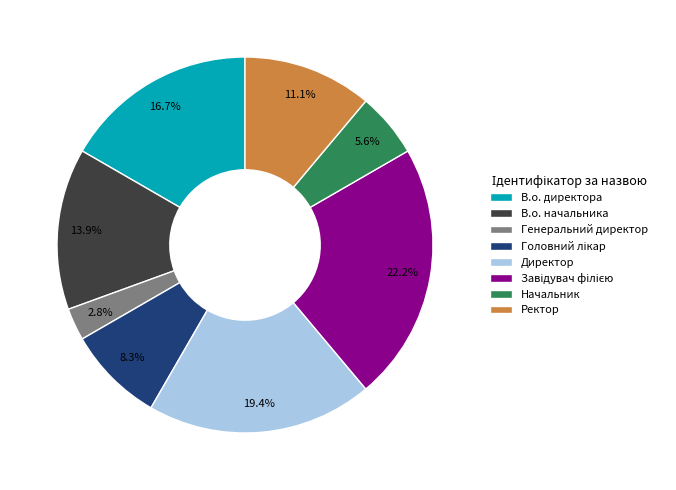

Does any single category account for the majority?

No